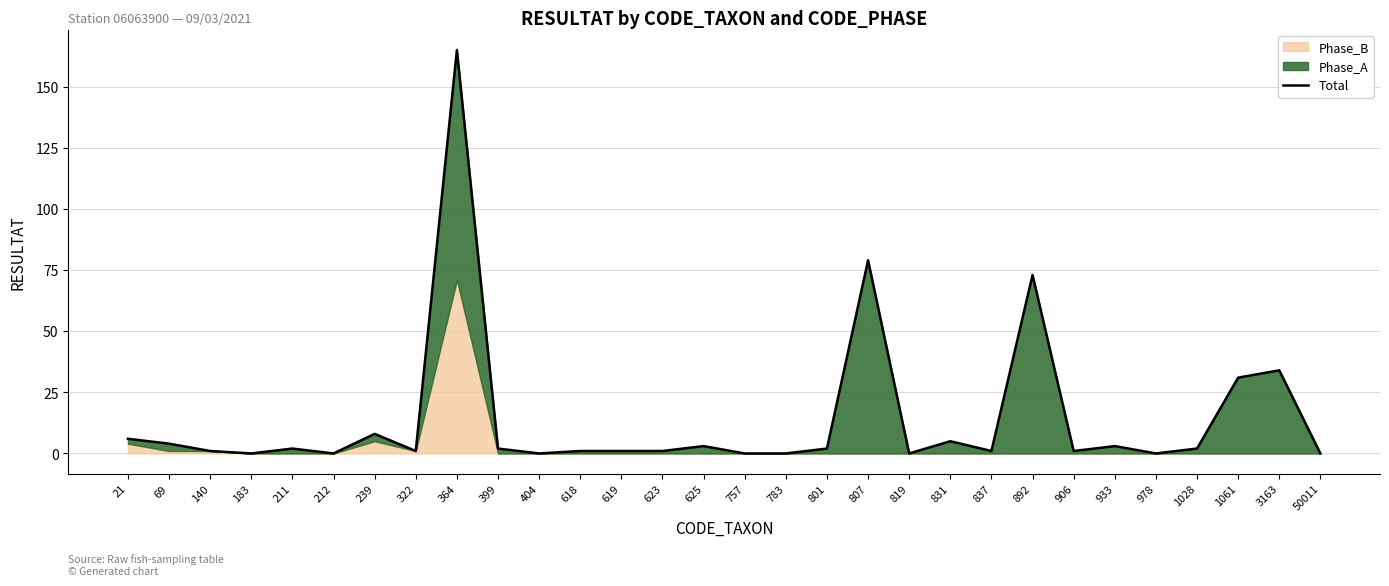

Approximately how many times larger is the value at 69 compared to 933?

1.3